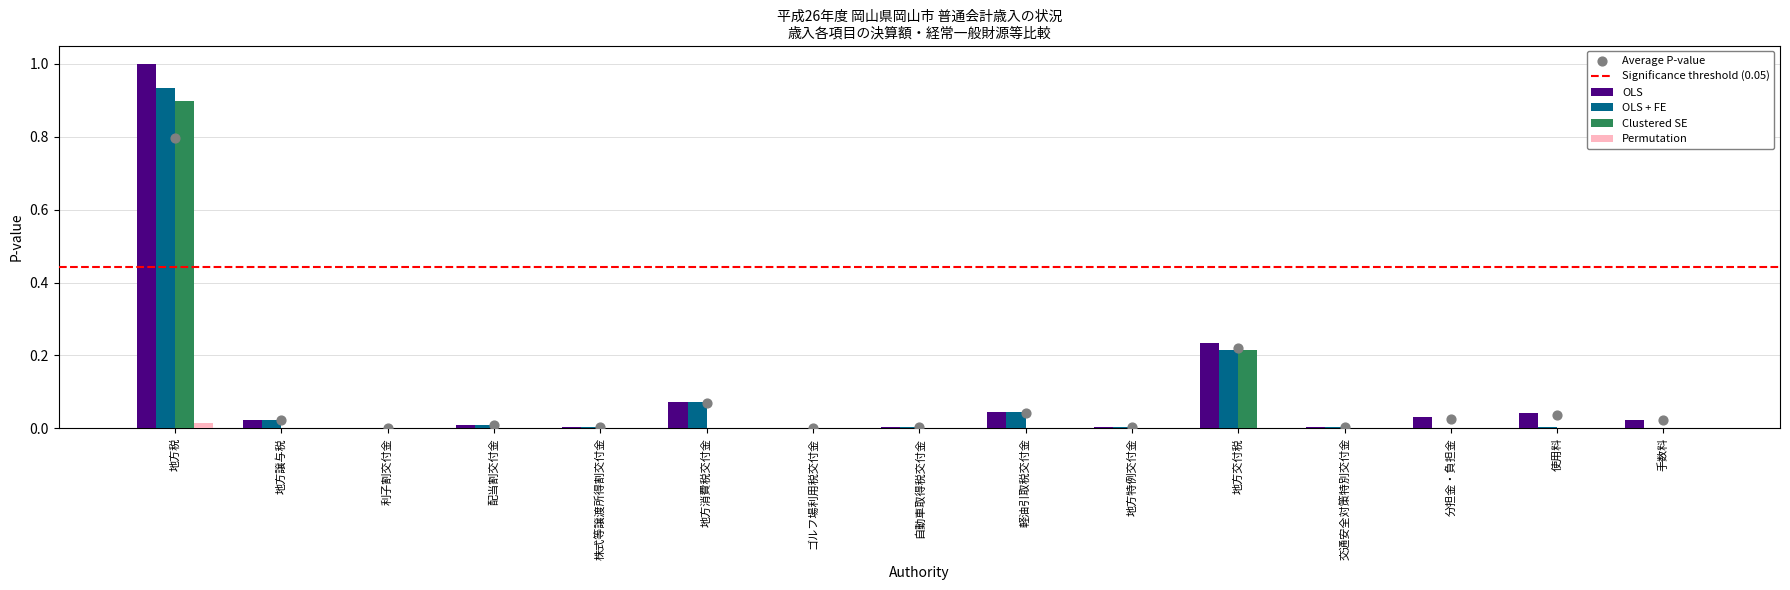

Which series has the largest total across all categories?

OLS